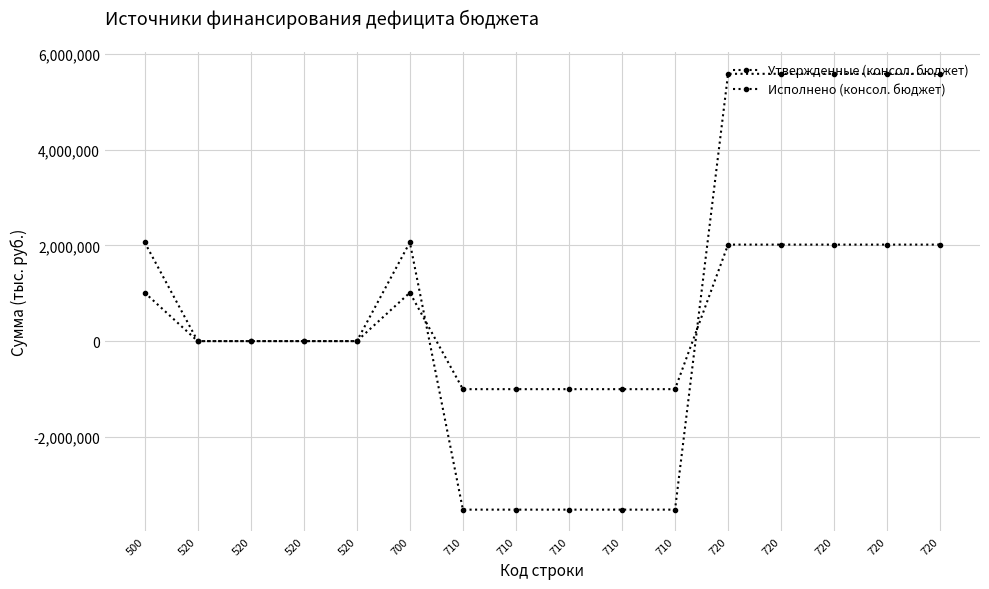

At which label does Исполнено (консол. бюджет) reach its minimum?

710